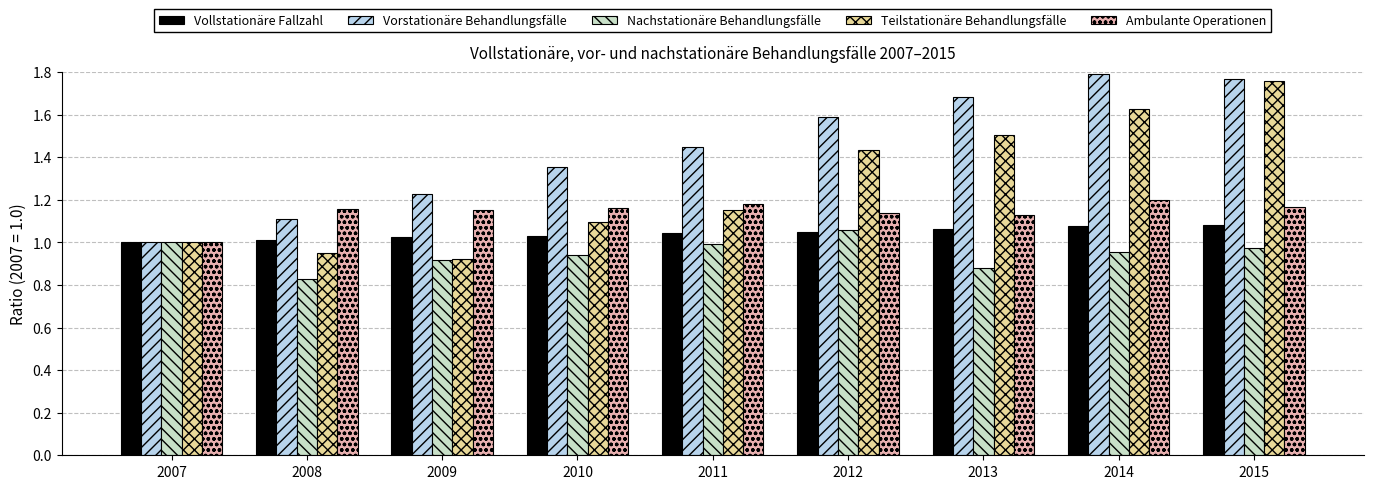

Rank the series by their average value, from highest to lowest.

Vorstationäre Behandlungsfälle, Teilstationäre Behandlungsfälle, Ambulante Operationen, Vollstationäre Fallzahl, Nachstationäre Behandlungsfälle